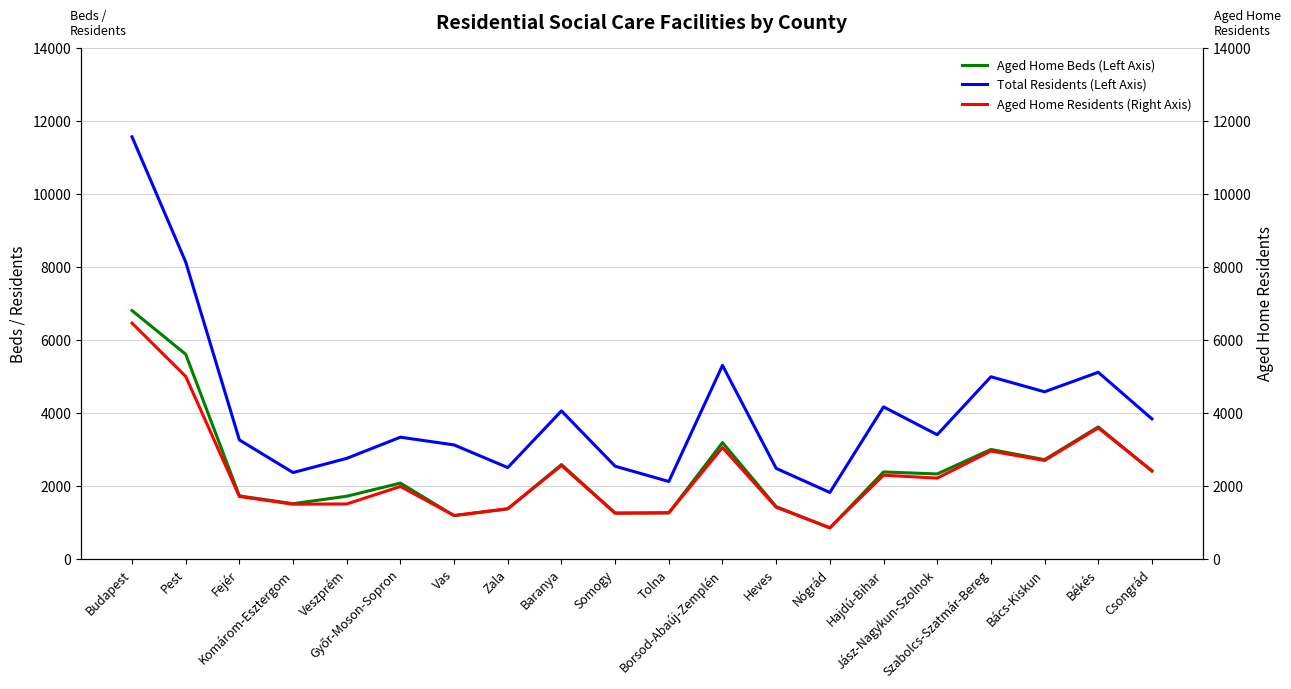

What is the spread (max minus min) of values at Komárom-Esztergom?

866